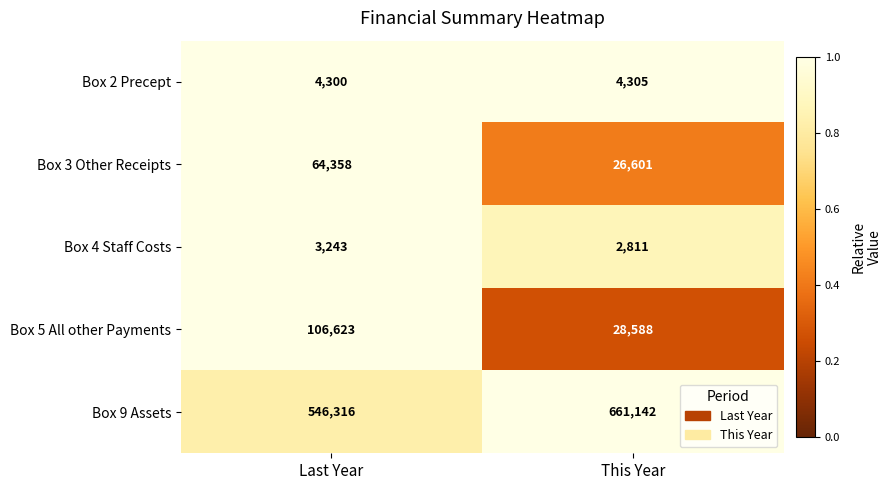

True or false: Box 3 Other Receipts has a value of 24517 at Last Year.

False